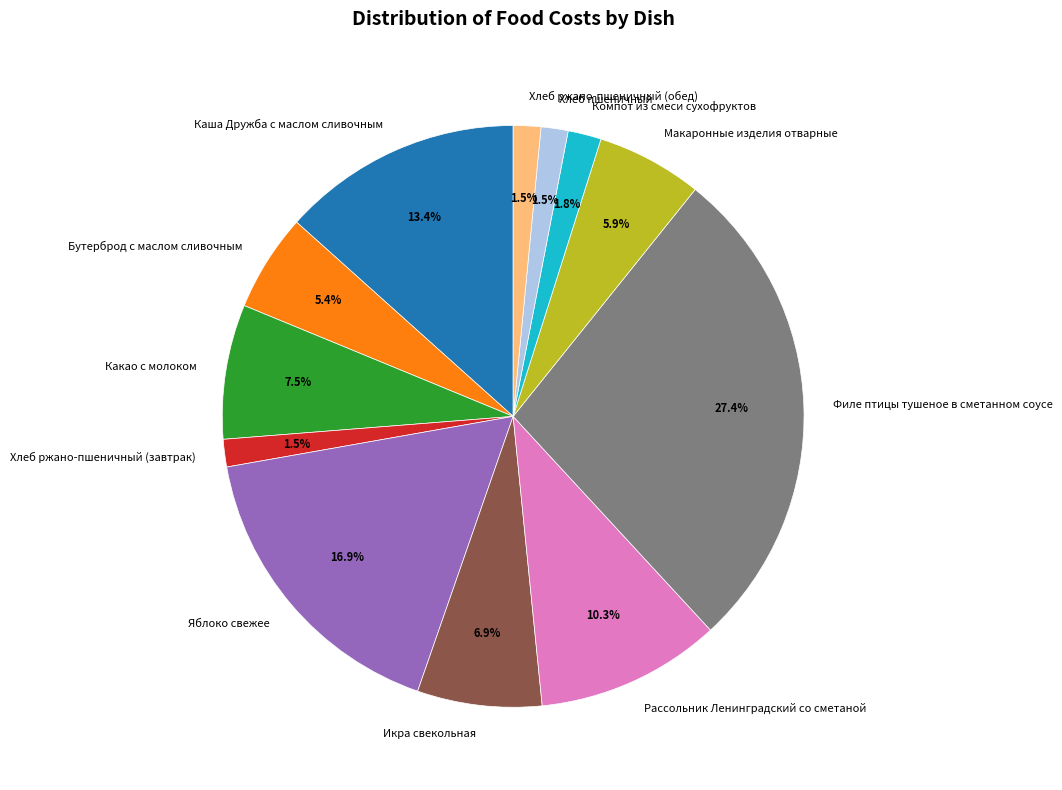

How much of the chart is everything except Бутерброд с маслом сливочным?

94.6%